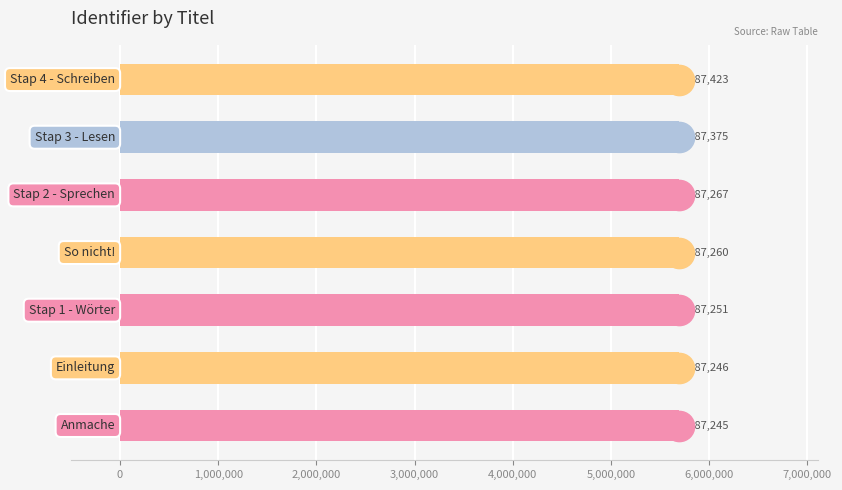

What is the average value?

5687295